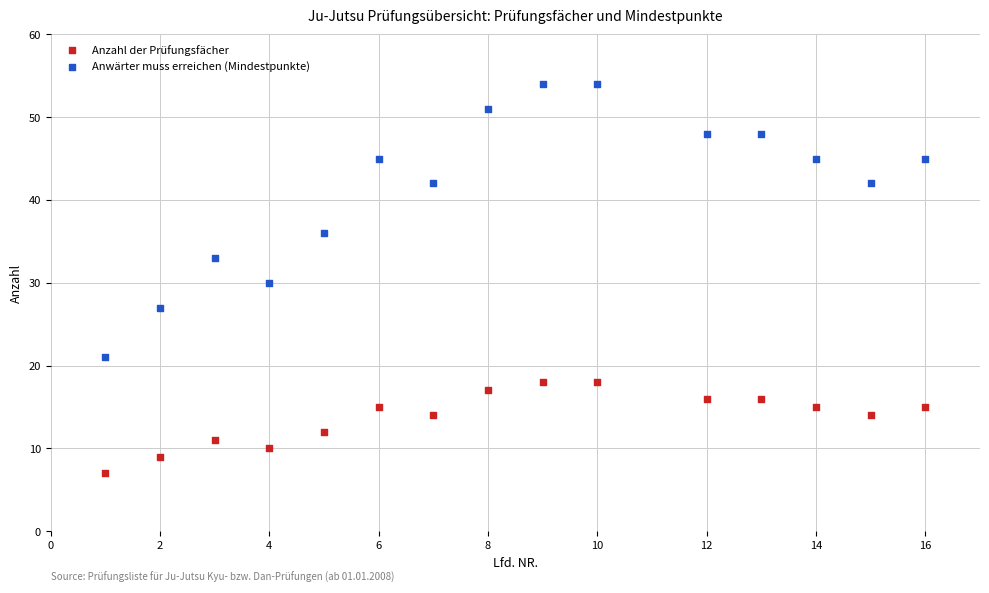

Which series contains the lowest Y value?

Anzahl der Prüfungsfächer